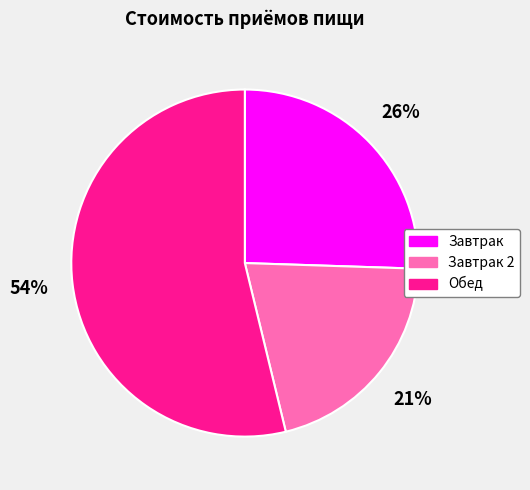

To the nearest percent, what is the average slice percentage?

33%